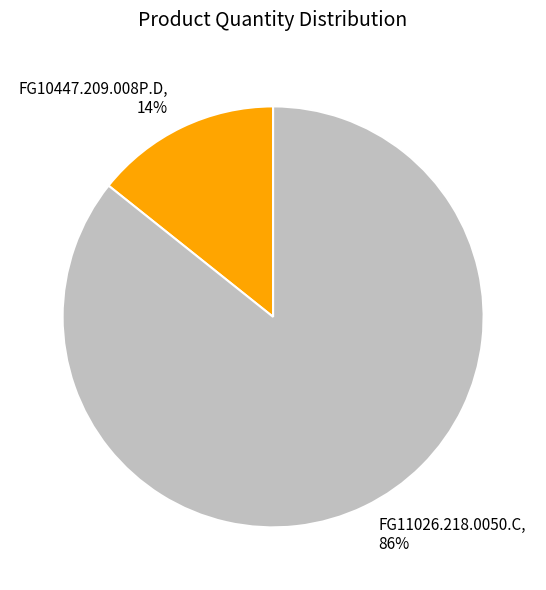

To the nearest percent, what percentage of the pie is FG10447.209.008P.D?

14%